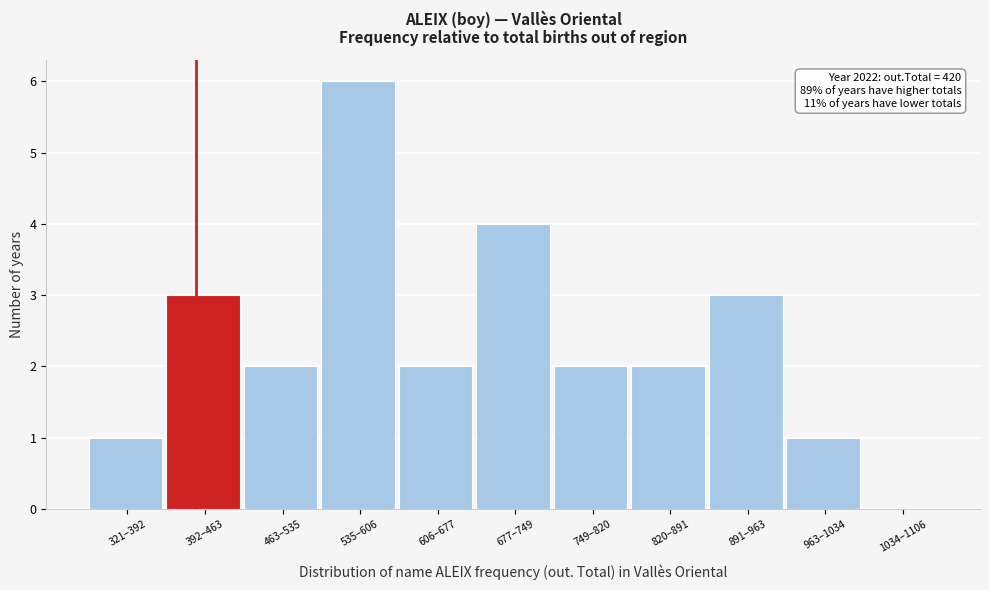

Reading left to right, what are all the values shown in this chart?

321–392=1	392–463=3	463–535=2	535–606=6	606–677=2	677–749=4	749–820=2	820–891=2	891–963=3	963–1034=1	1034–1106=0